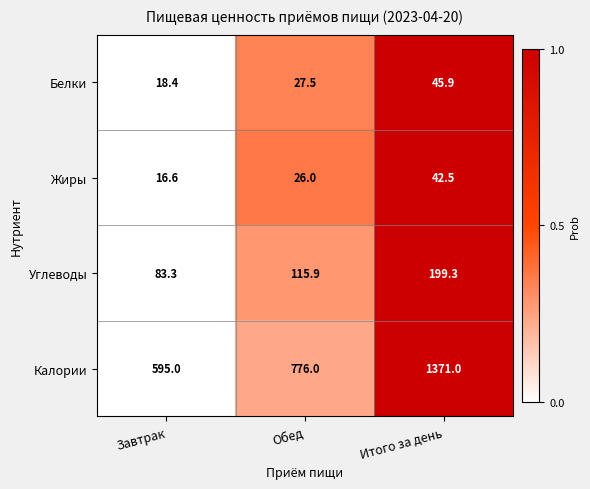

Read the Углеводы value at Завтрак.

83.3